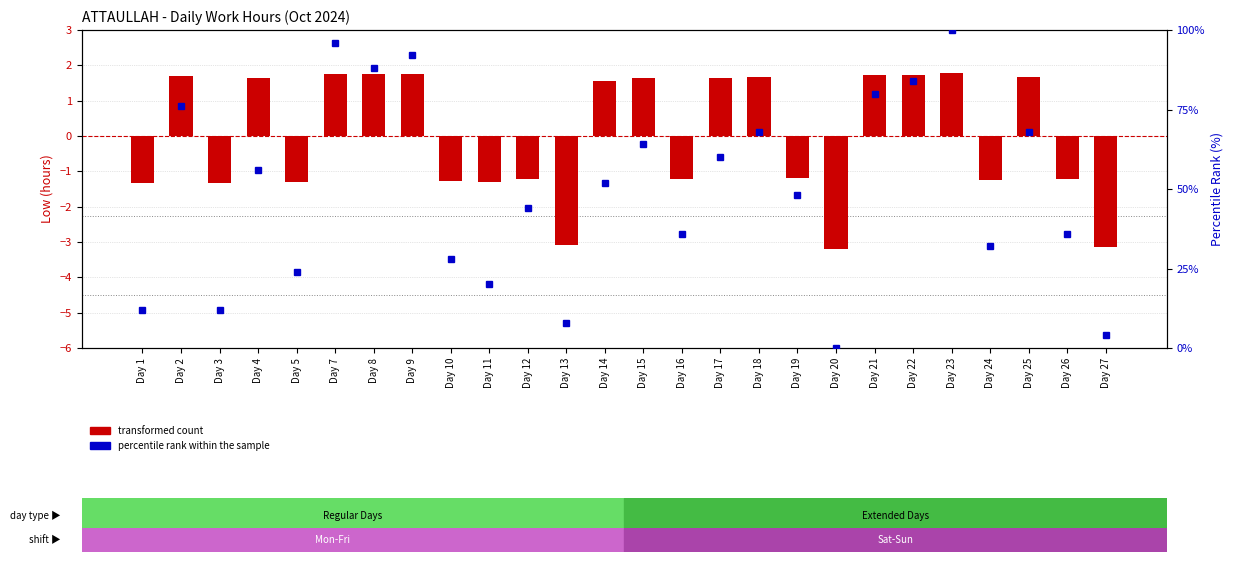

The value of transformed count at Day 26 is -1.2. True or false?

True